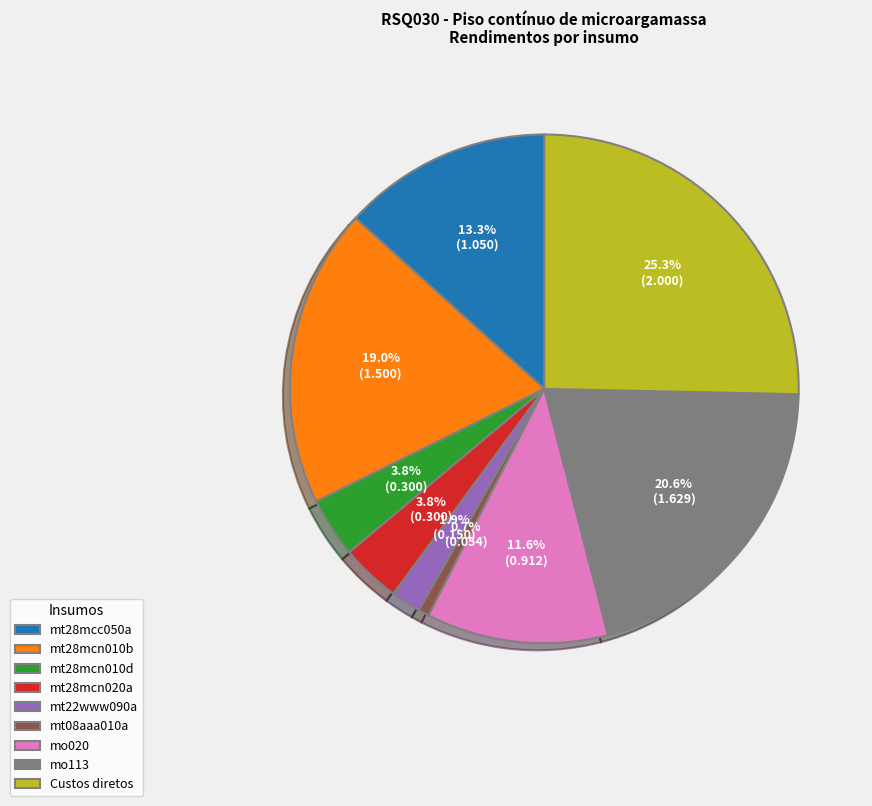

Which has a higher value, Custos diretos or mt28mcn020a?

Custos diretos